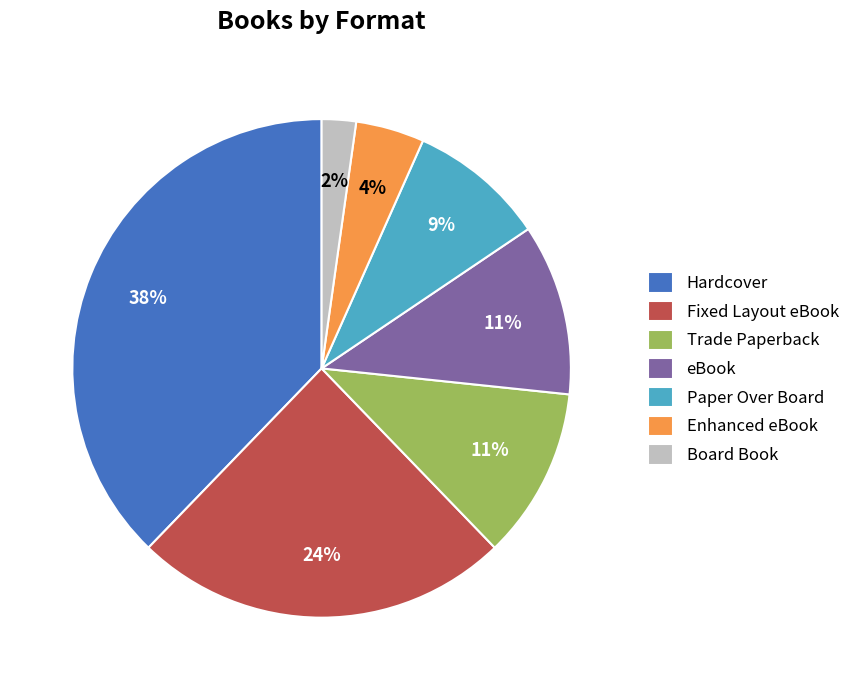

The Paper Over Board slice represents 9% of the pie. True or false?

True